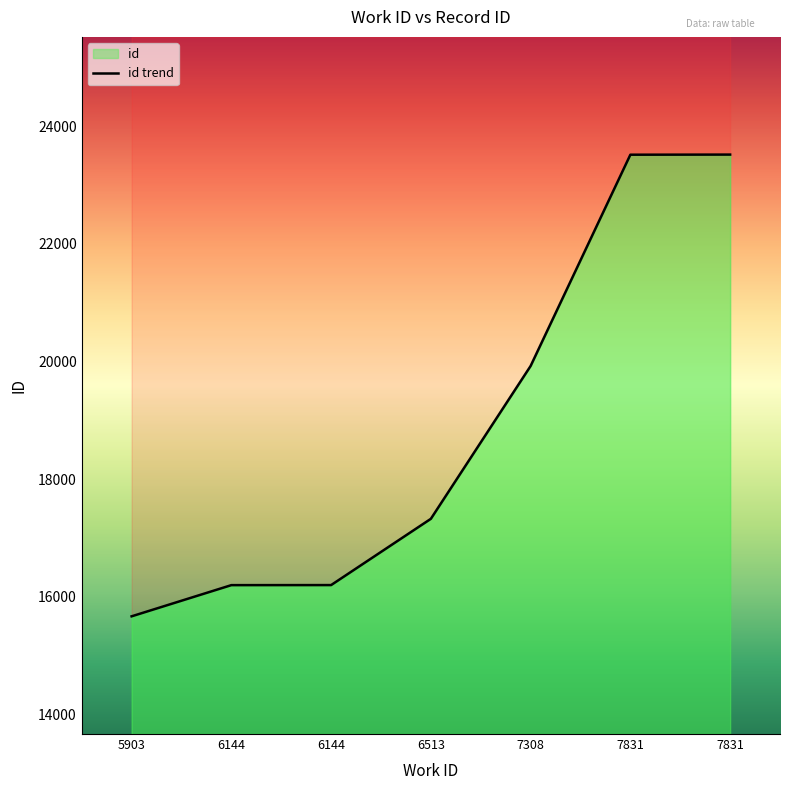

Which label corresponds to the largest value in the chart?

7831